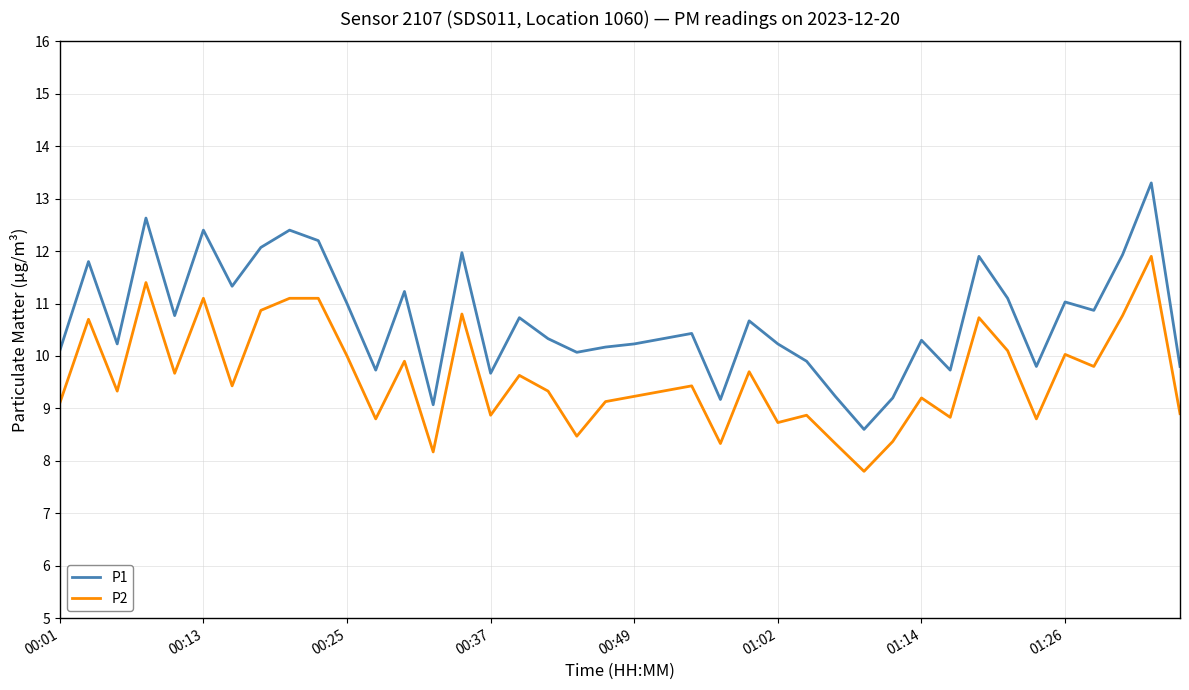

What is the difference between the maximum and minimum values in the P2 series?

4.1